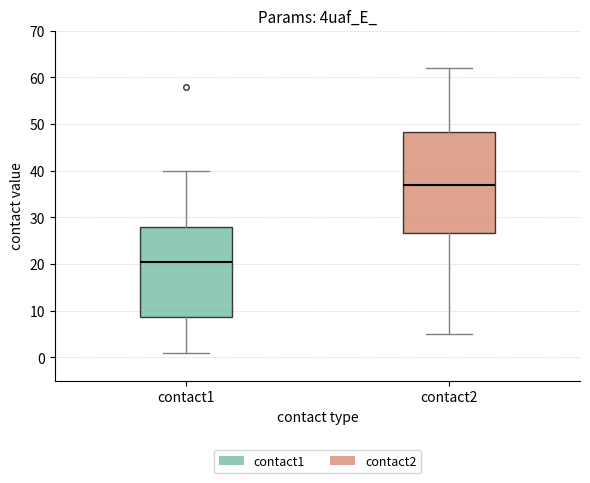

Where is the upper edge of the box for contact1 on the y-axis? The values are not printed on the chart, so give them approximately, as read against the axis.

28